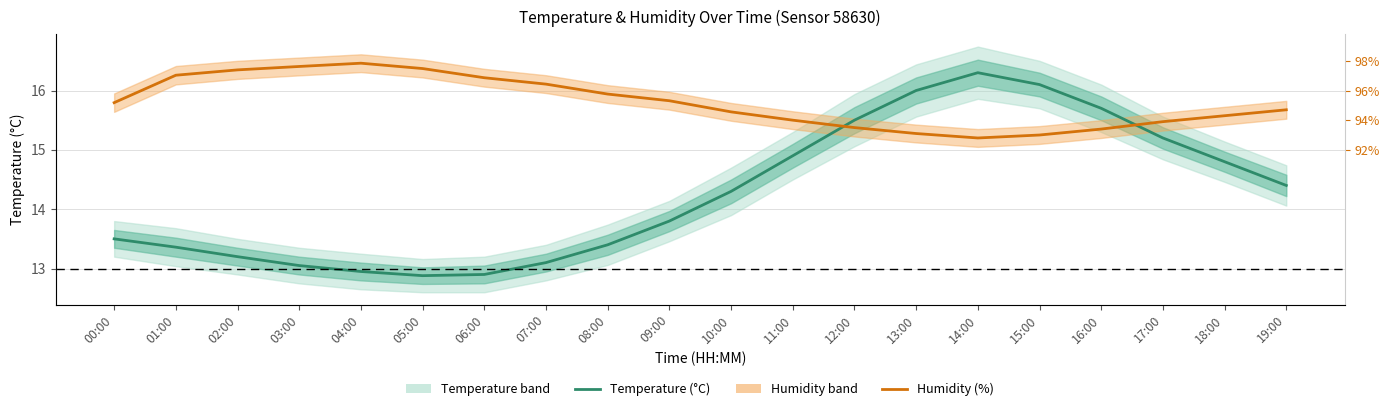

List the series in order of their overall mean, lowest first.

Temperature (°C), Humidity (%)